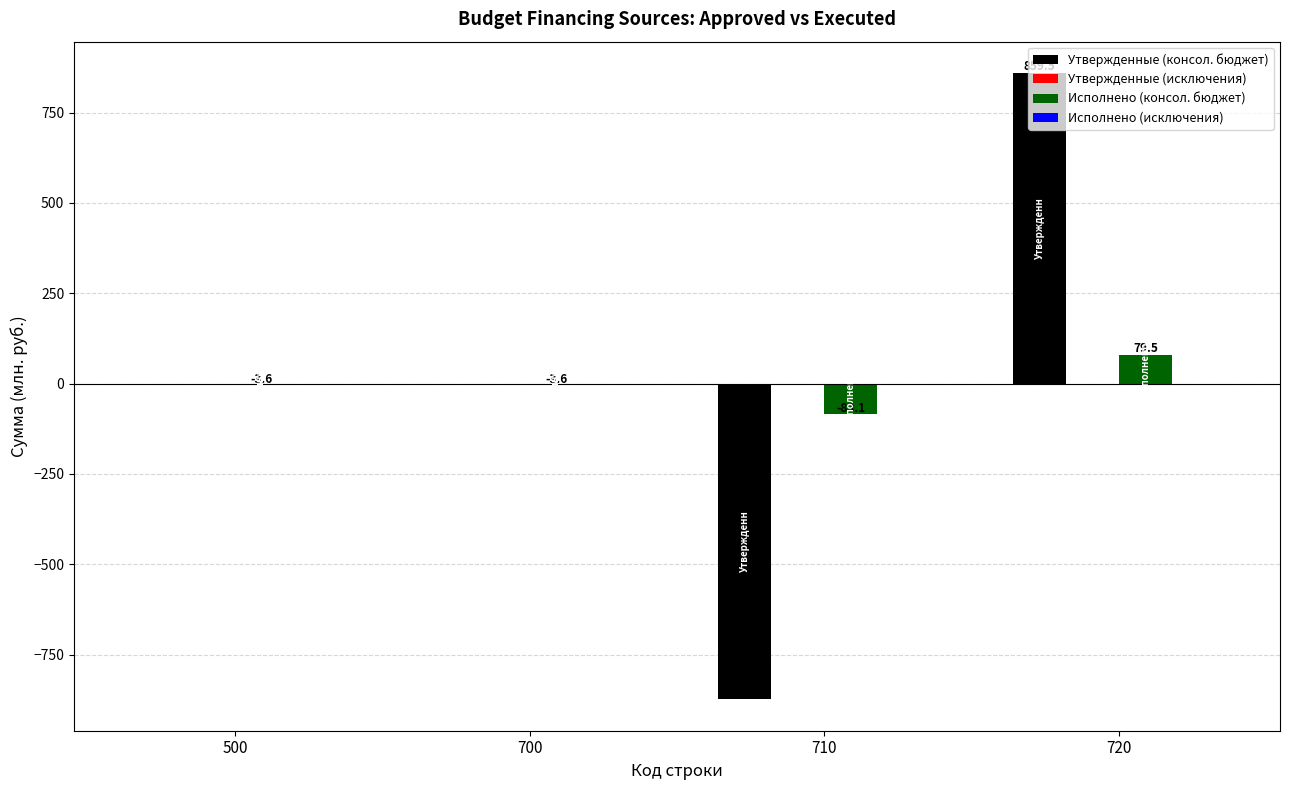

How many data points does each series have?

4